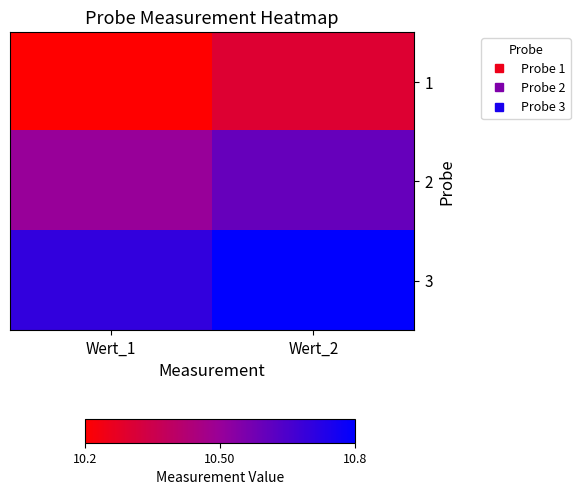

Which label corresponds to the largest value in the chart?

Wert_2